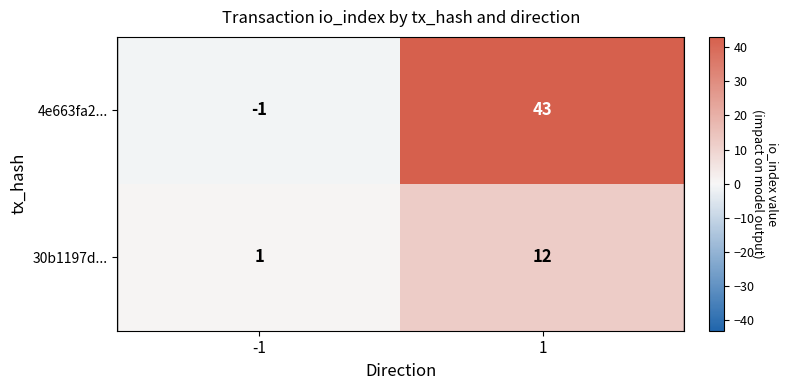

List the series in order of their overall mean, highest first.

4e663fa2..., 30b1197d...